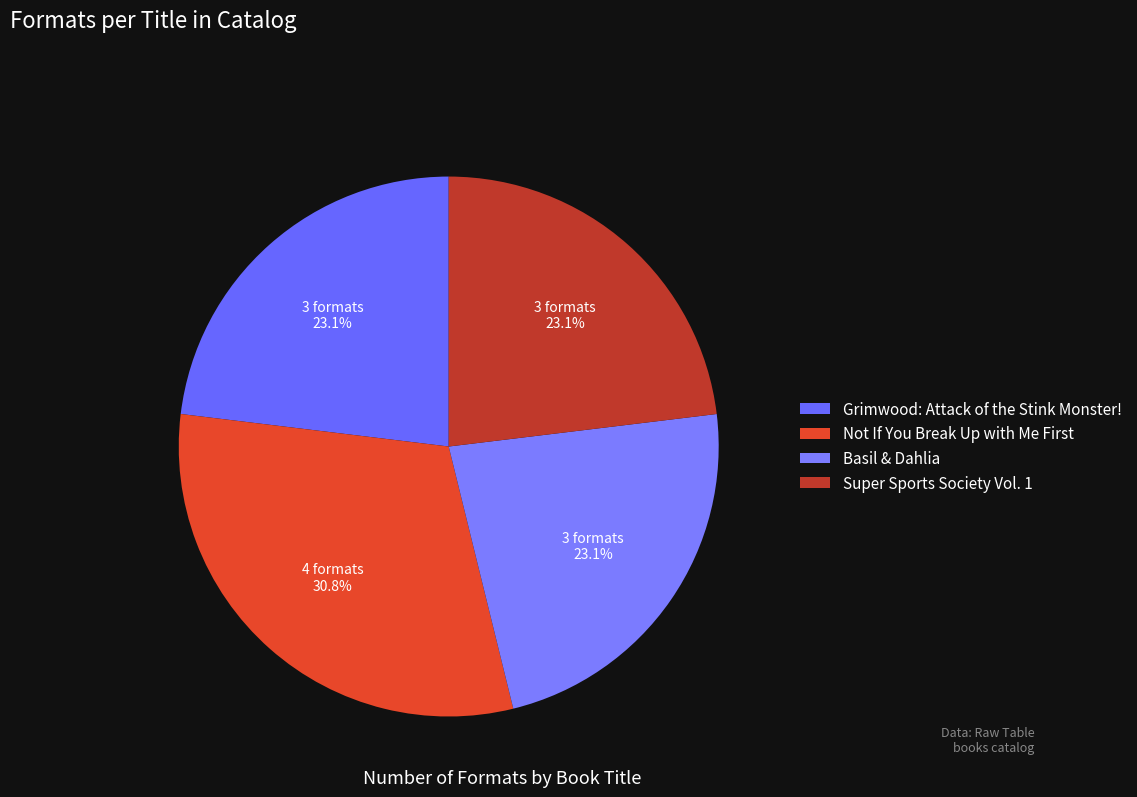

Is it true that Basil & Dahlia is 23% of the pie?

True